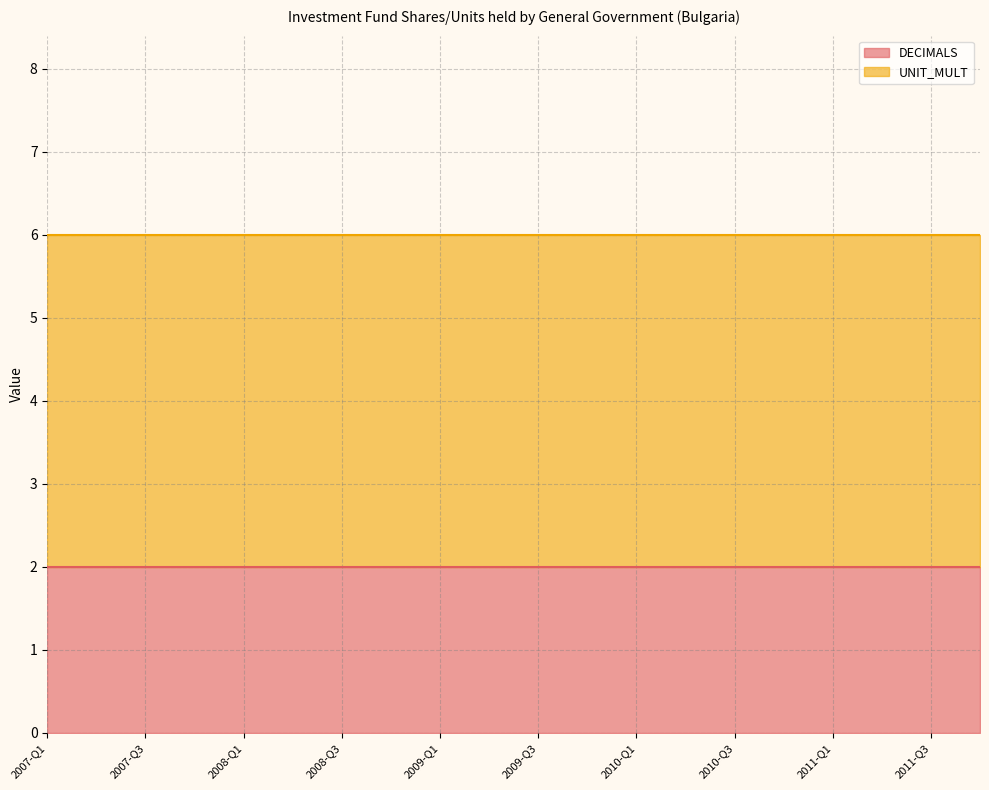

Which series has the largest range (max minus min)?

DECIMALS